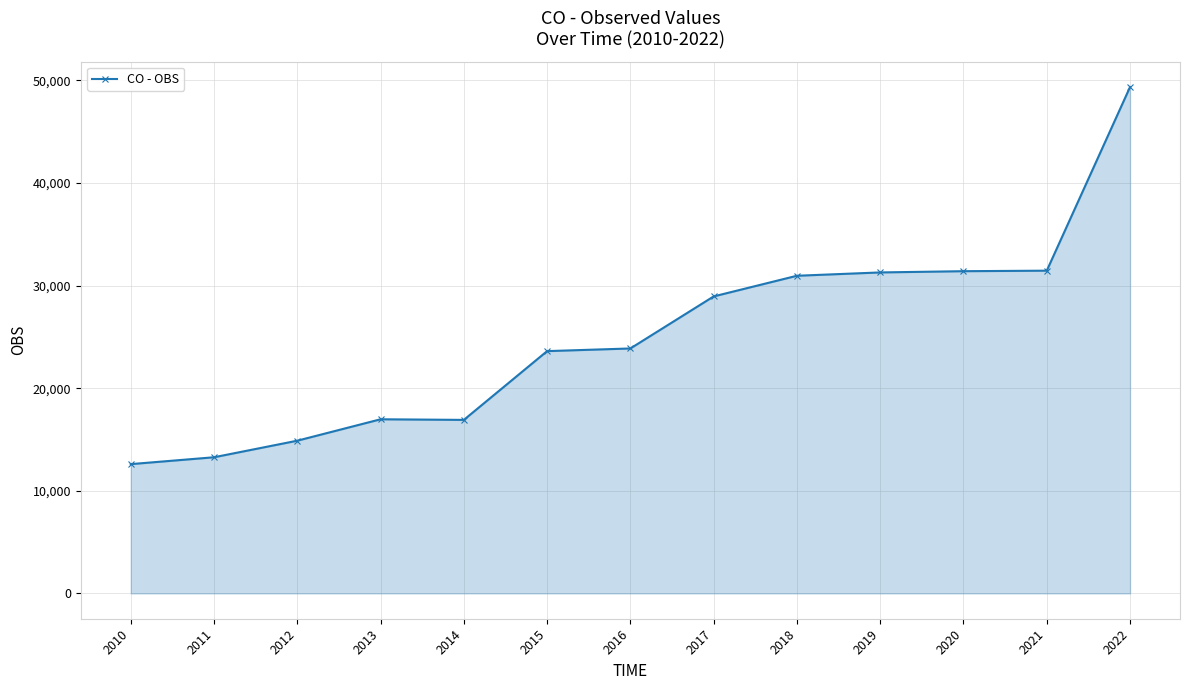

What value does the data have at 2022?

49358.6